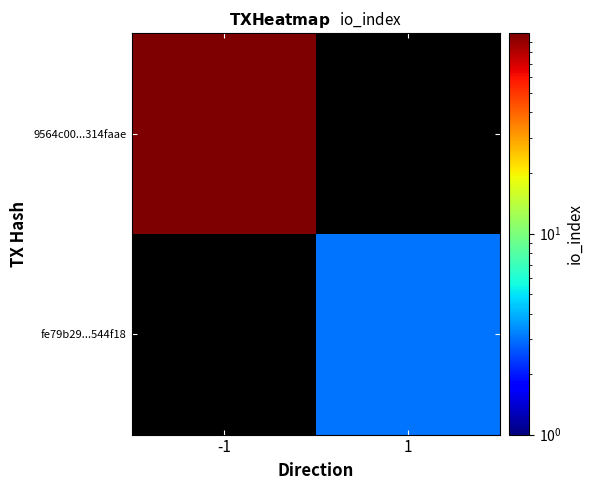

Read the fe79b29...544f18 value at 1.

3.0